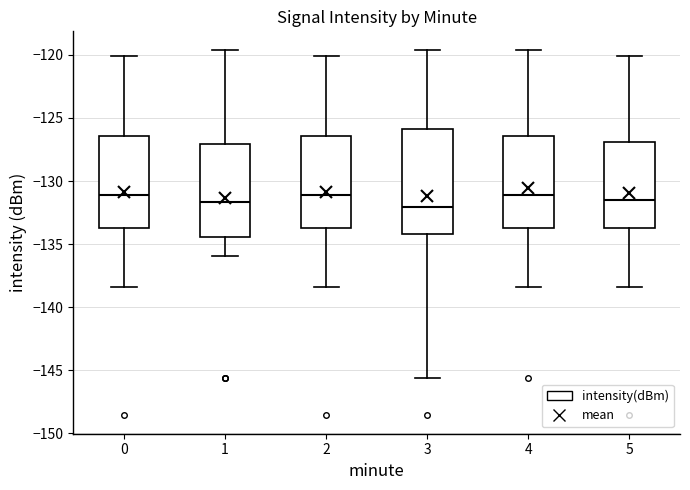

Reading left to right, transcribe this box plot: for each box, give where its median line is, the range the box spans, and where its two whiskers end, as read against the y-axis. The values are not printed on the chart, so give them approximately, as read against the axis.

0: median -131.0, box -133.5 to -126.5, whiskers -138.5 to -120.0
1: median -131.5, box -134.5 to -127.0, whiskers -136.0 to -119.5
2: median -131.0, box -133.5 to -126.5, whiskers -138.5 to -120.0
3: median -132.0, box -134.0 to -126.0, whiskers -145.5 to -119.5
4: median -131.0, box -133.5 to -126.5, whiskers -138.5 to -119.5
5: median -131.5, box -133.5 to -127.0, whiskers -138.5 to -120.0